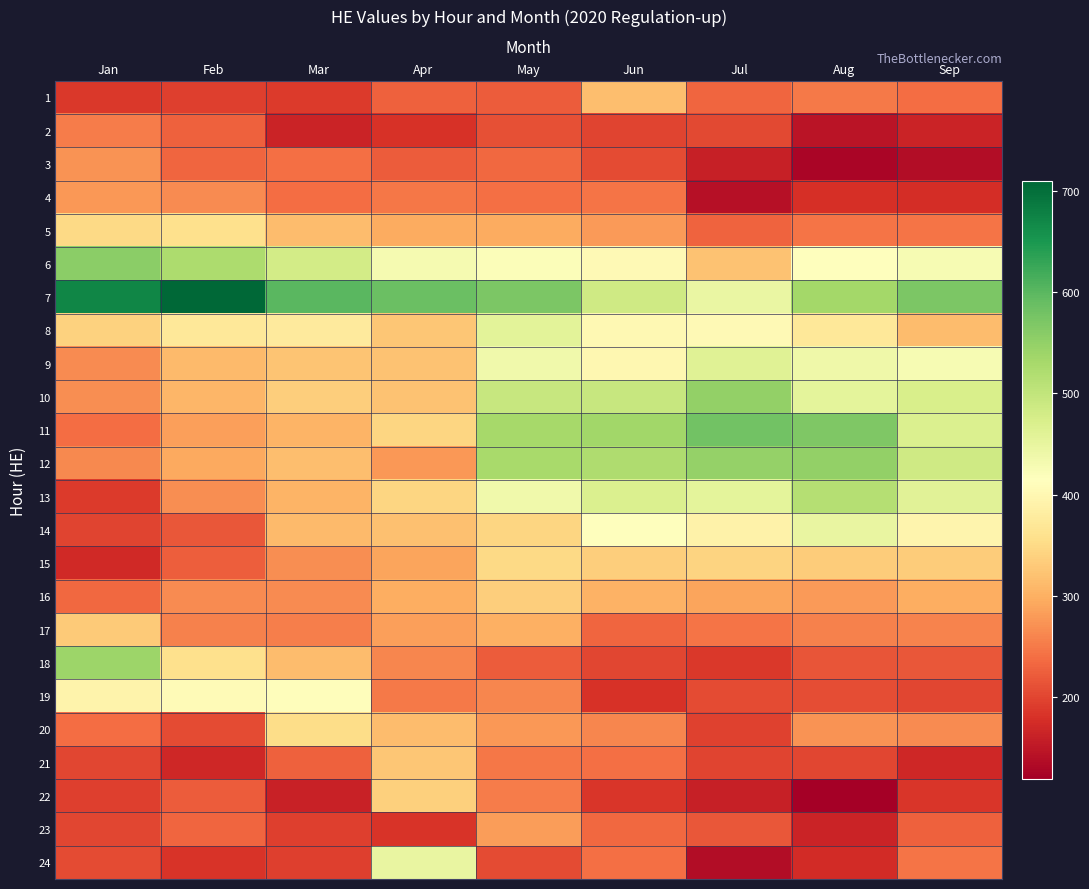

What is the smallest value displayed?

119